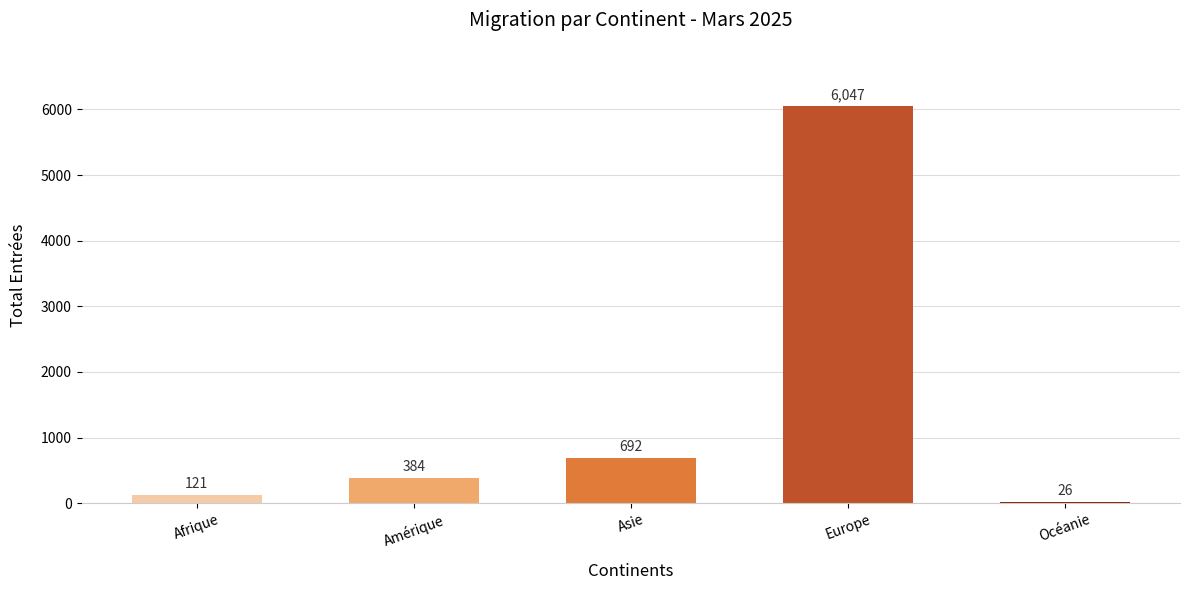

Which has a higher value, Europe or Afrique?

Europe